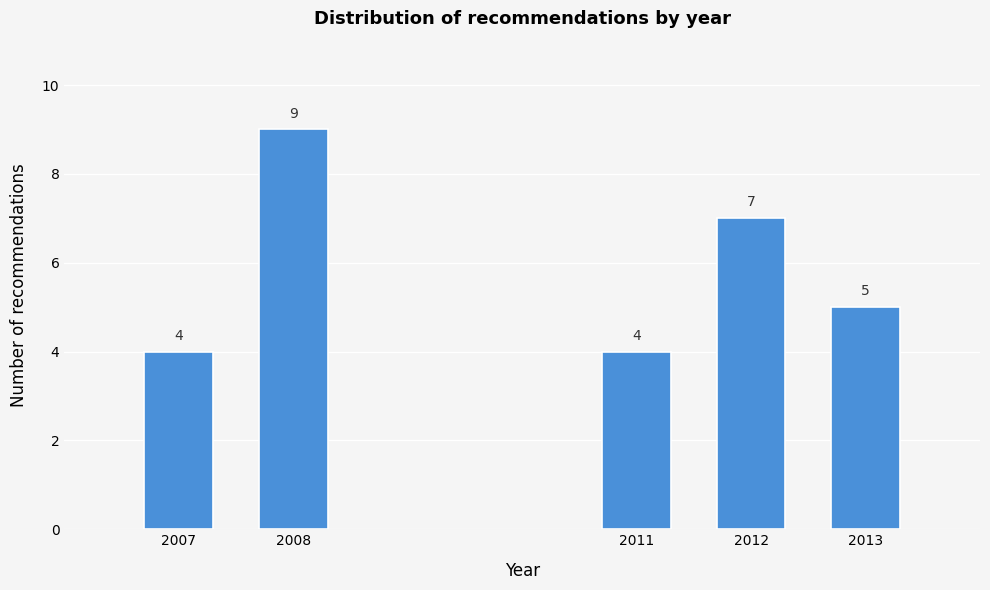

Reading left to right, what are all the values shown in this chart?

4	9	4	7	5